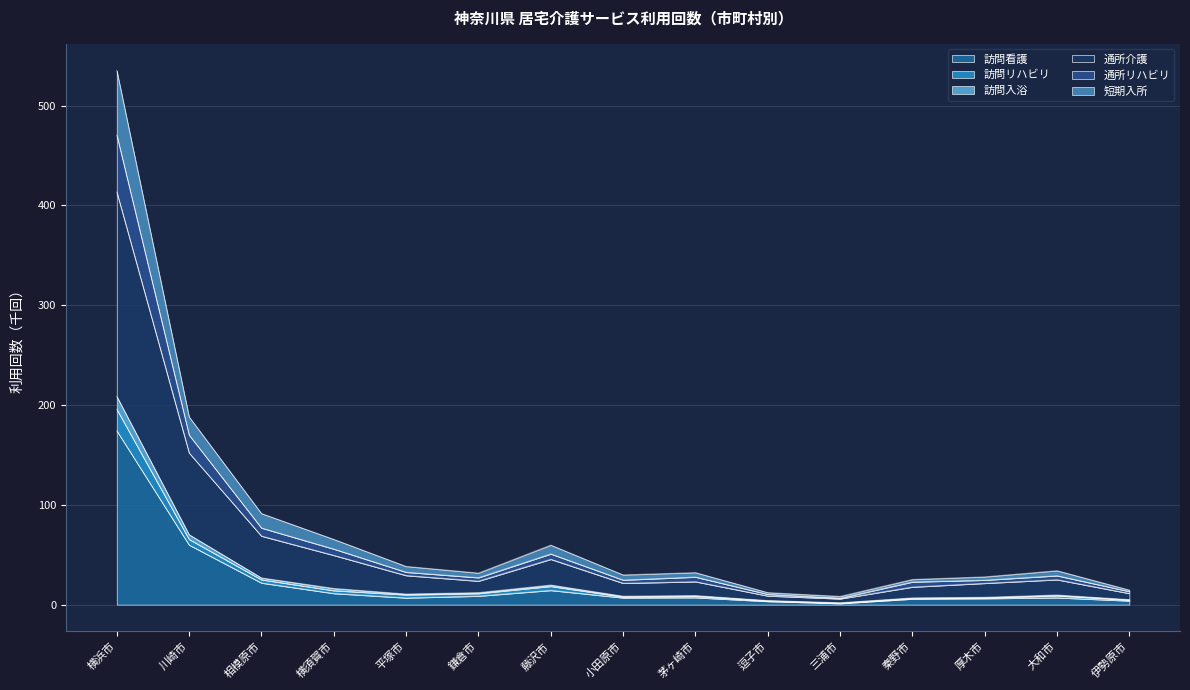

At which category is the sum across all series the highest?

横浜市